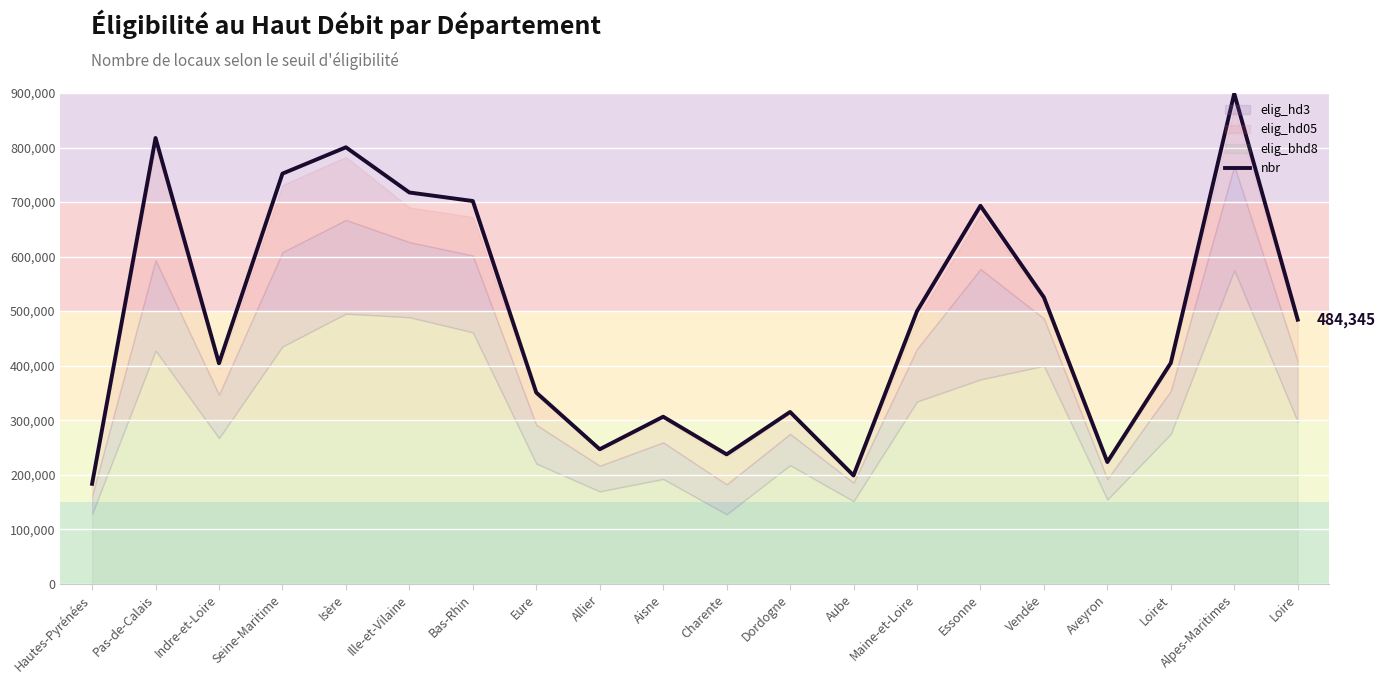

What is the label of the 8th point from the left?

Eure